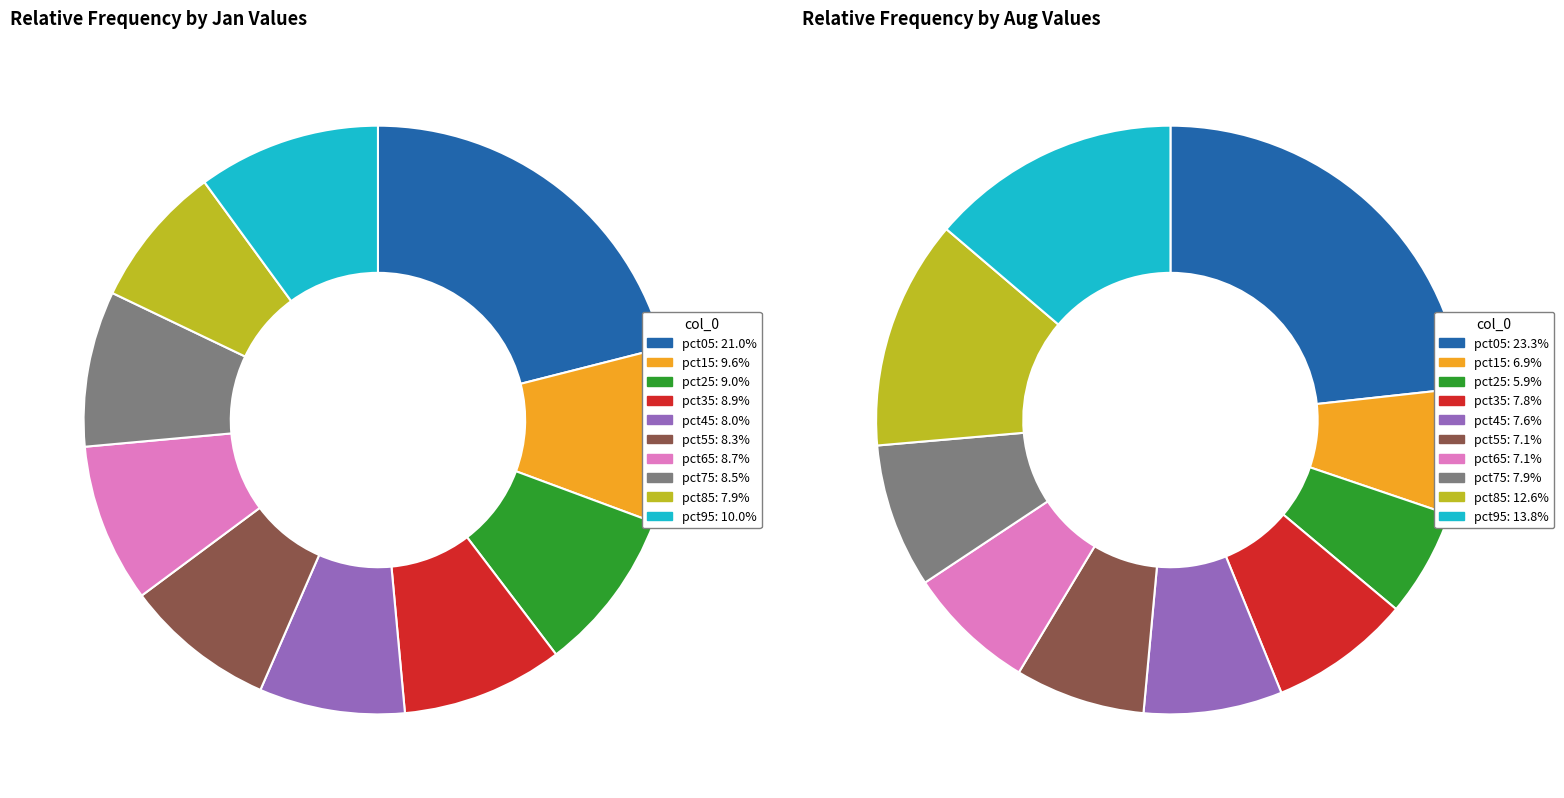

What percentage do 7 and 5 together represent?

16.8%